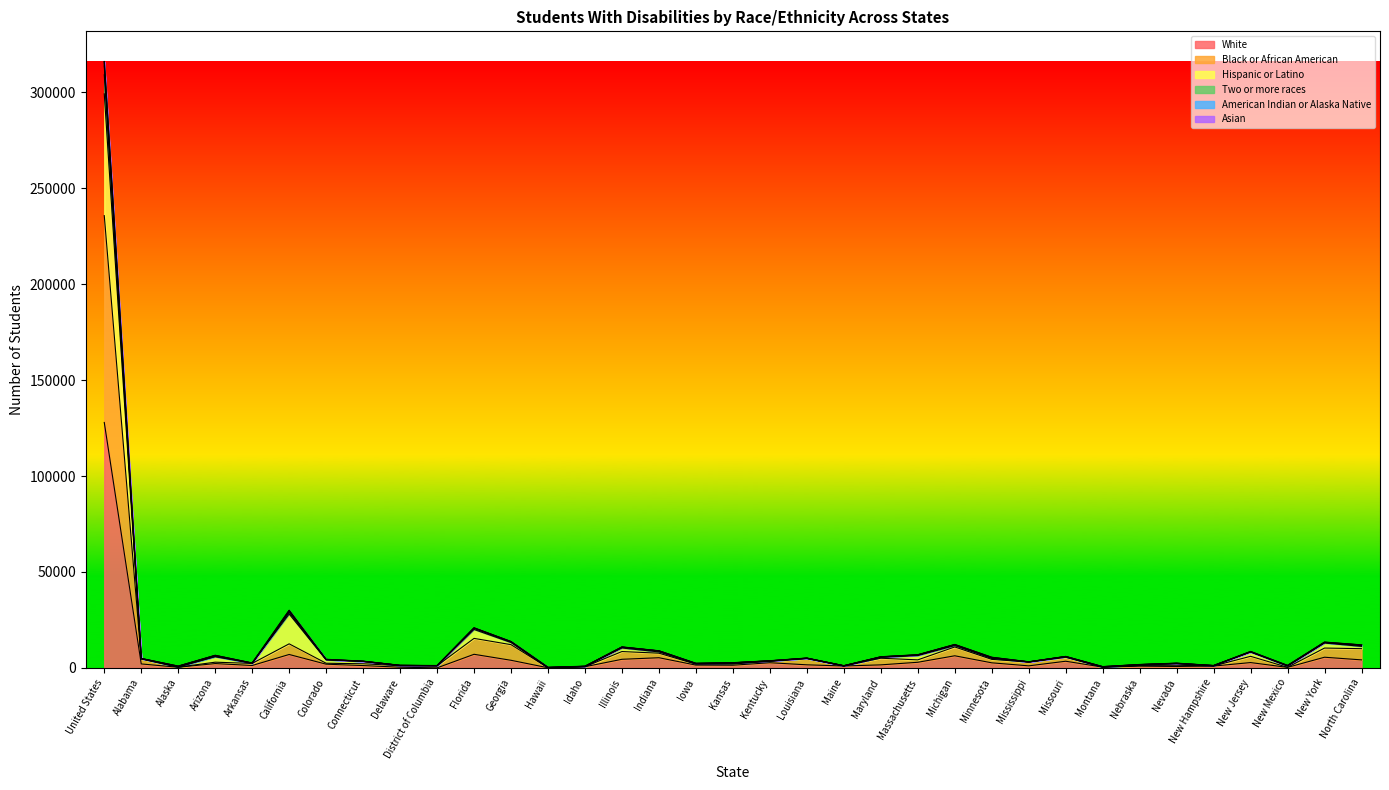

What is the value of the Two or more races point at the 16th from the left?

8844